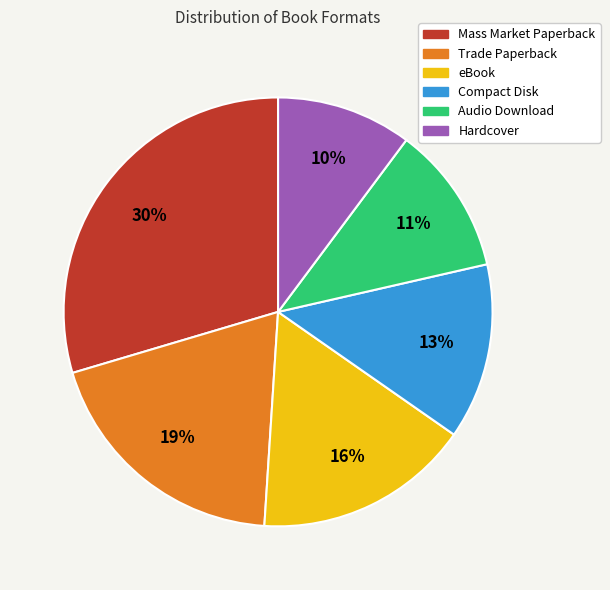

Do Compact Disk and eBook together represent more than half of the pie?

No